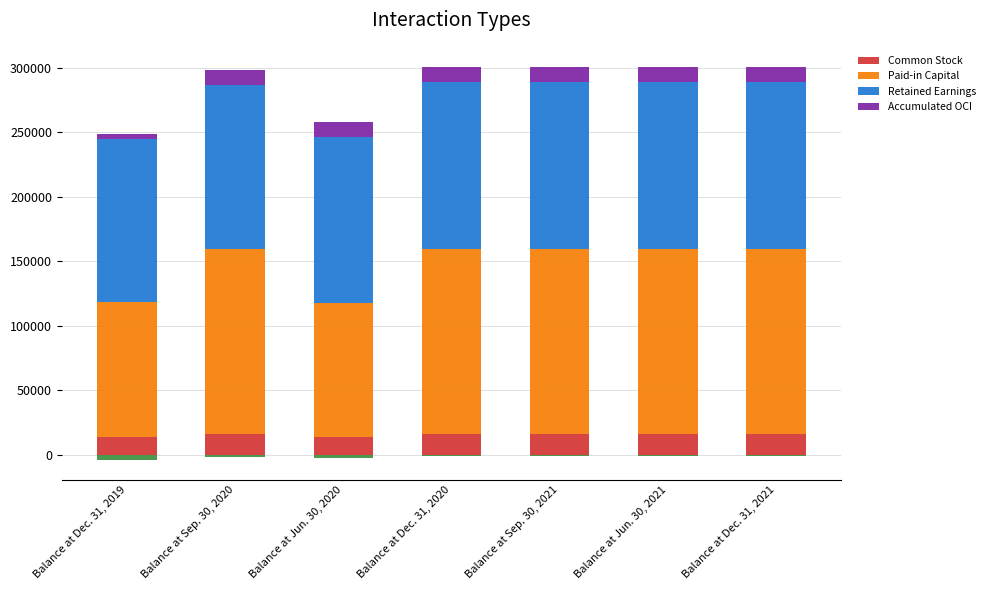

Rank the series at Balance at Jun. 30, 2020 from highest to lowest value.

Retained Earnings, Paid-in Capital, Common Stock, Accumulated OCI